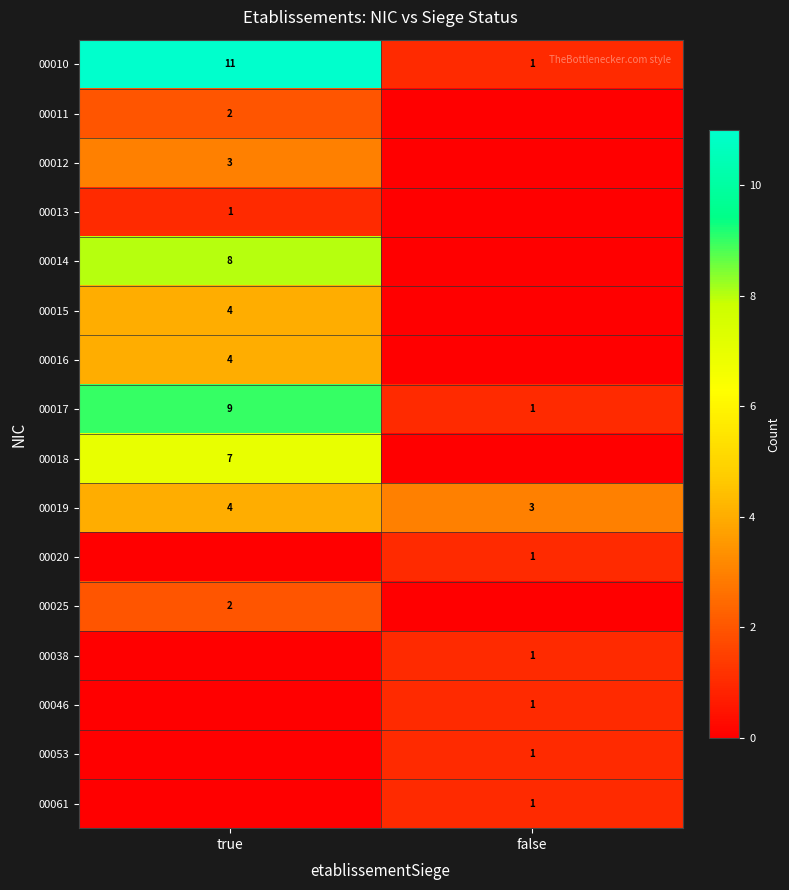

True or false: 00053 has a value of 1 at false.

True